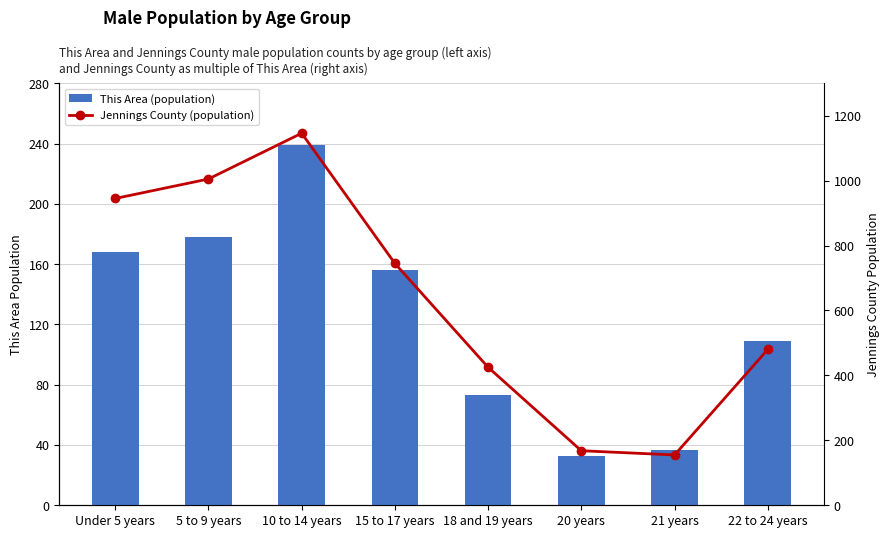

Is it true that Jennings County (population) equals 220 at 18 and 19 years?

False